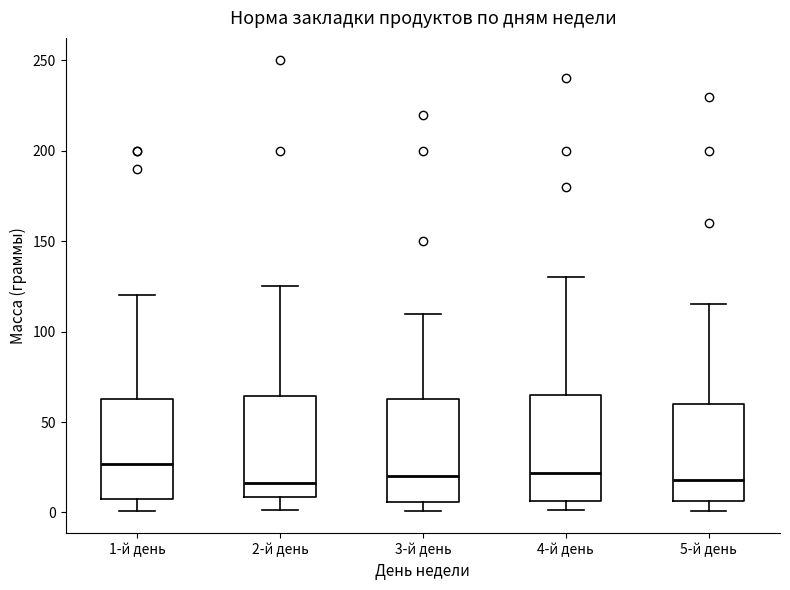

Where does the lower whisker of the box for 1-й день end on the y-axis? The values are not printed on the chart, so give them approximately, as read against the axis.

0